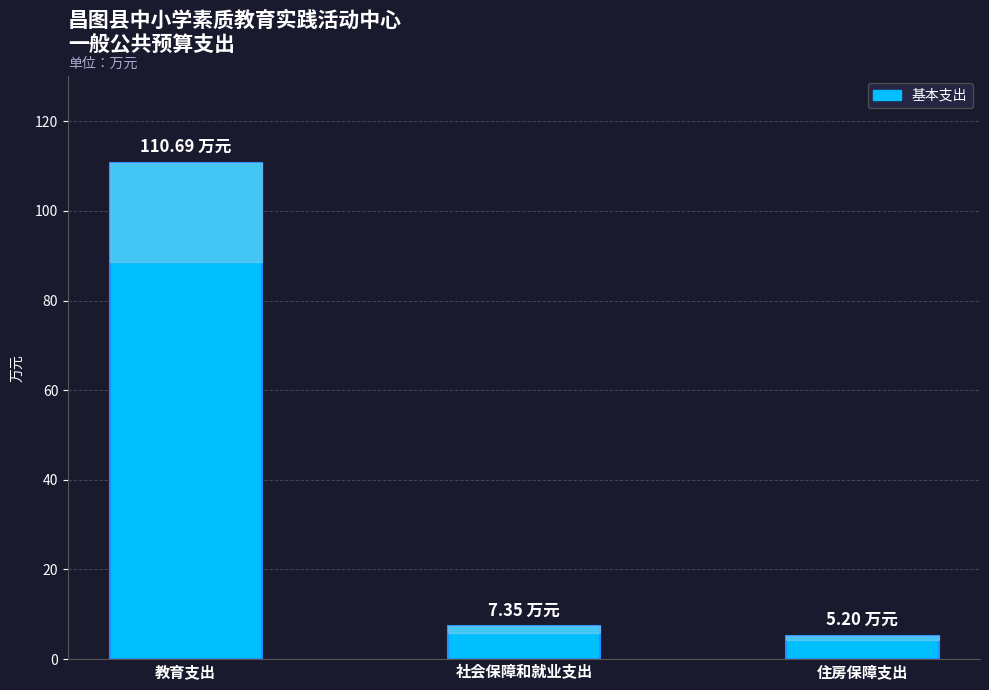

How many data points does each series have?

3